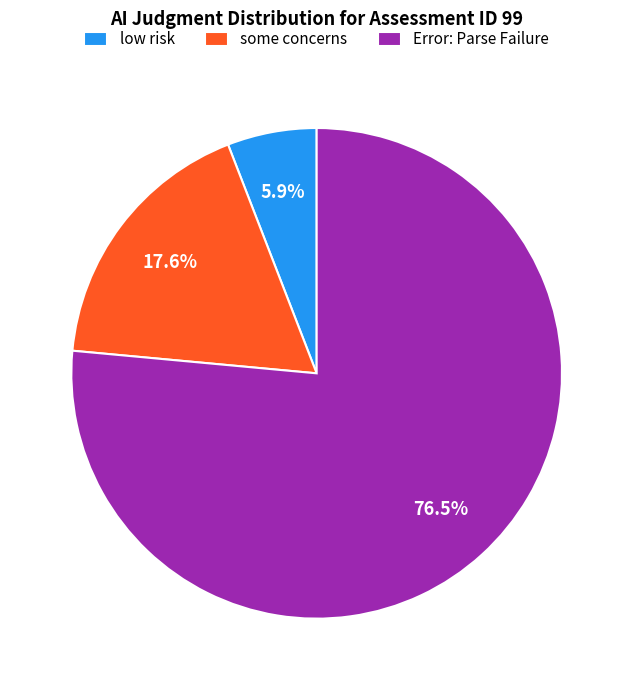

Count the number of slices in the pie.

3